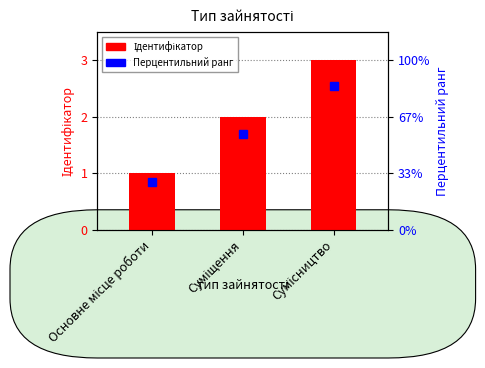

How many values are below 2?

1